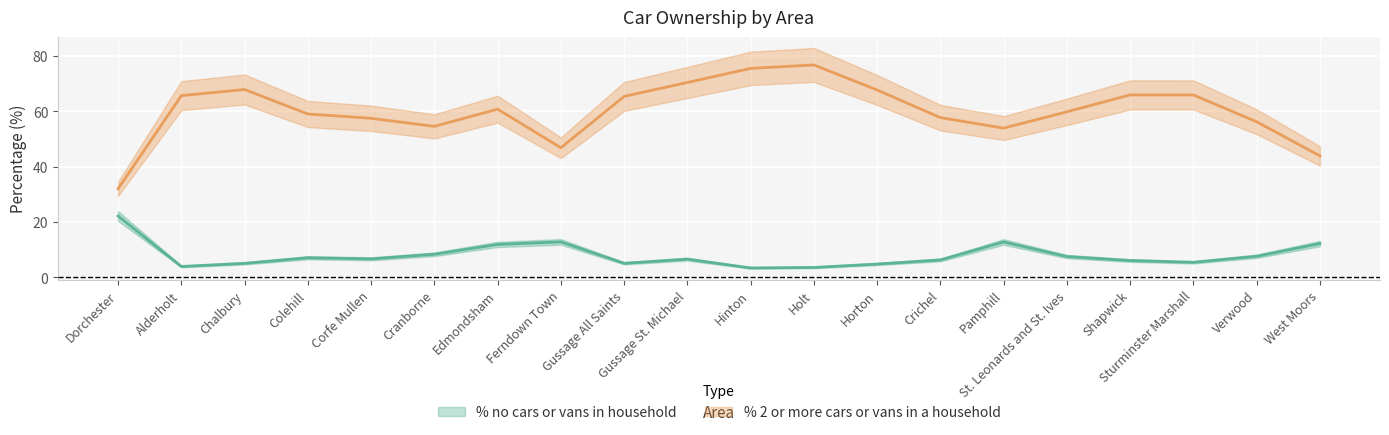

Is it true that % no cars or vans in household equals 5.1 at Verwood?

False